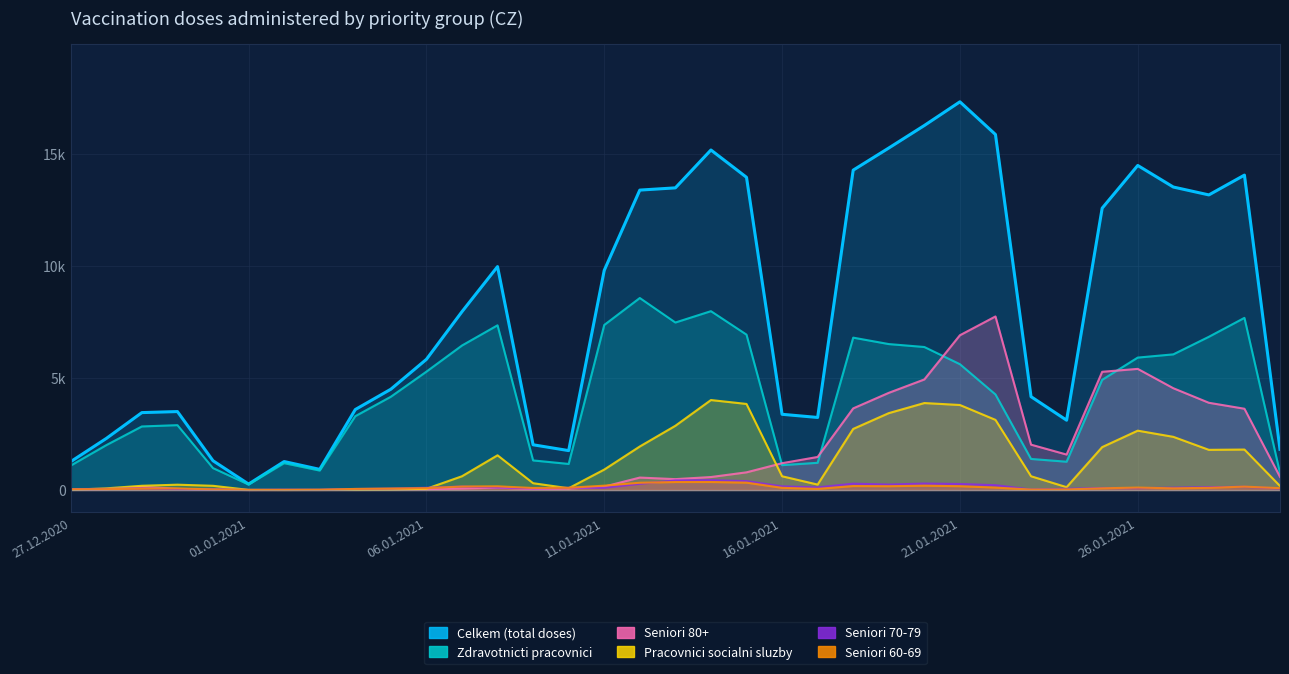

Where is the first local maximum for Pracovnici socialni sluzby?

30.12.2020